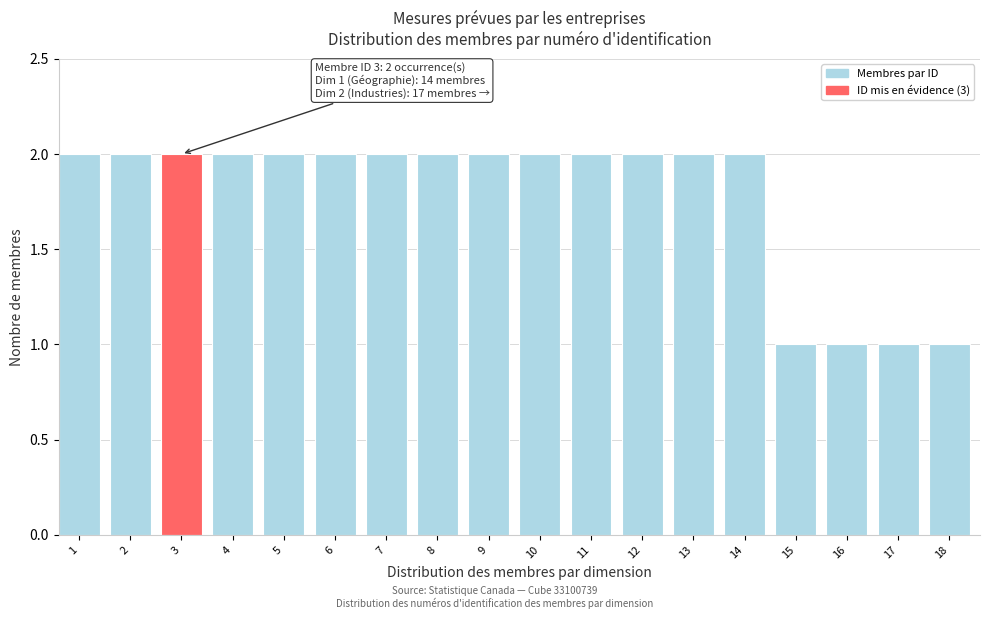

Reading left to right, transcribe all the data shown in this chart.

2	2	2	2	2	2	2	2	2	2	2	2	2	2	1	1	1	1